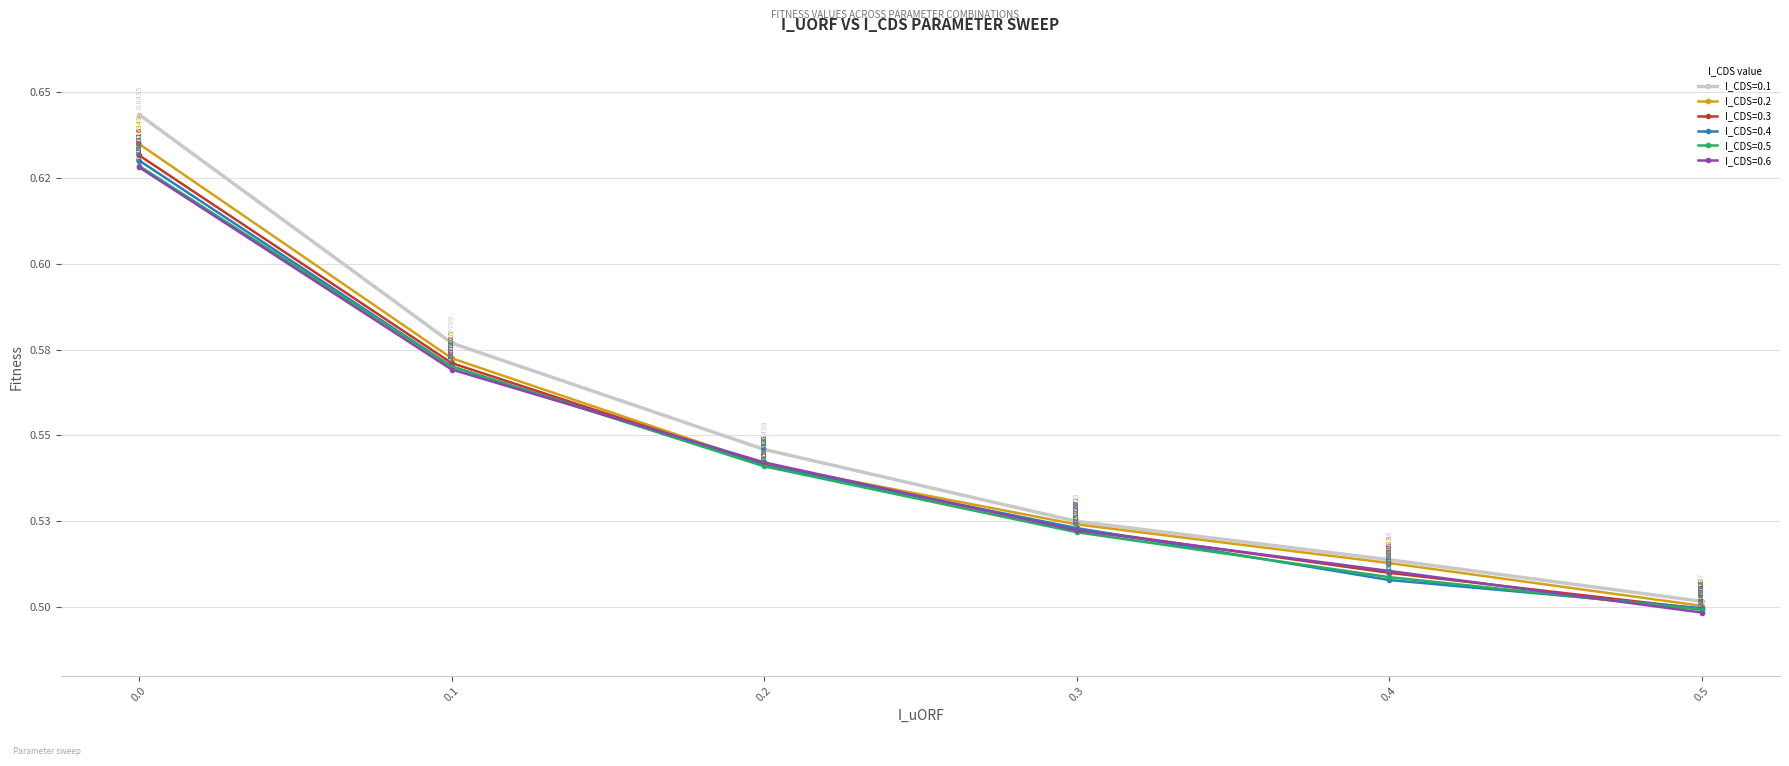

True or false: I_CDS=0.5 and I_CDS=0.2 intersect in this chart.

False